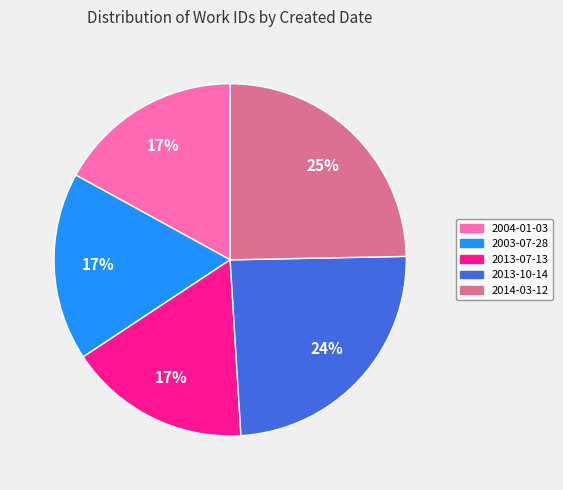

Is it true that 2003-07-28 is 24% of the pie?

False